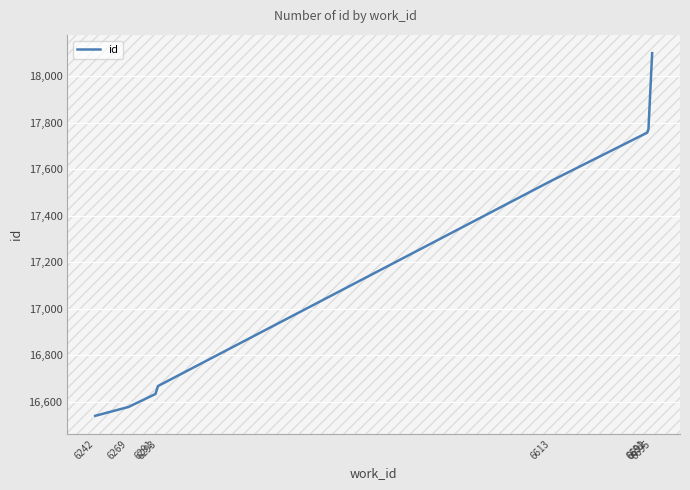

Is it true that the value at 6269 is 16577?

True